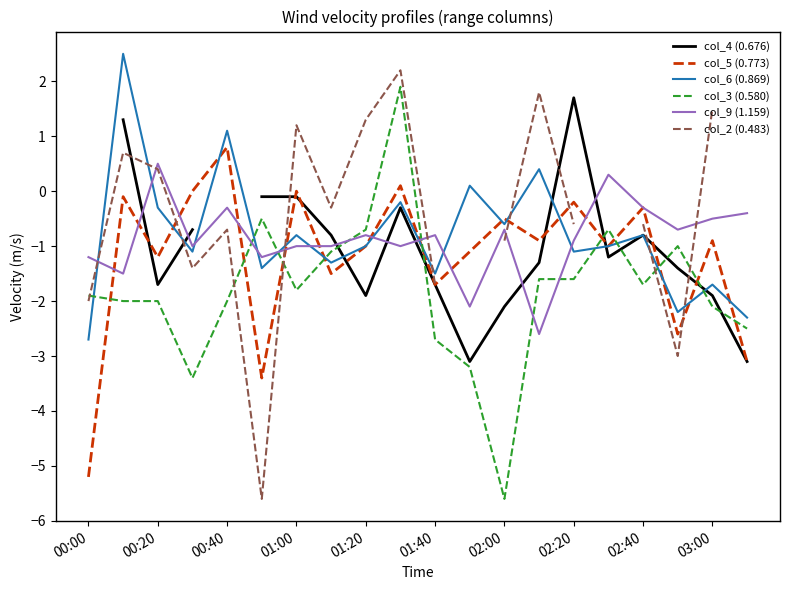

True or false: col_5 (0.773) has a value of -1.1 at 01:40.

False